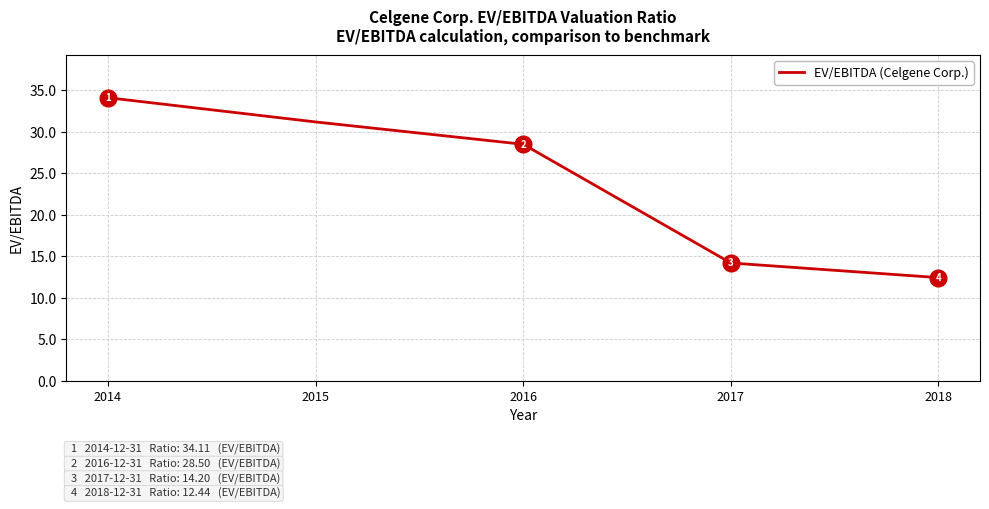

At which label is the value closest to 23?

2016